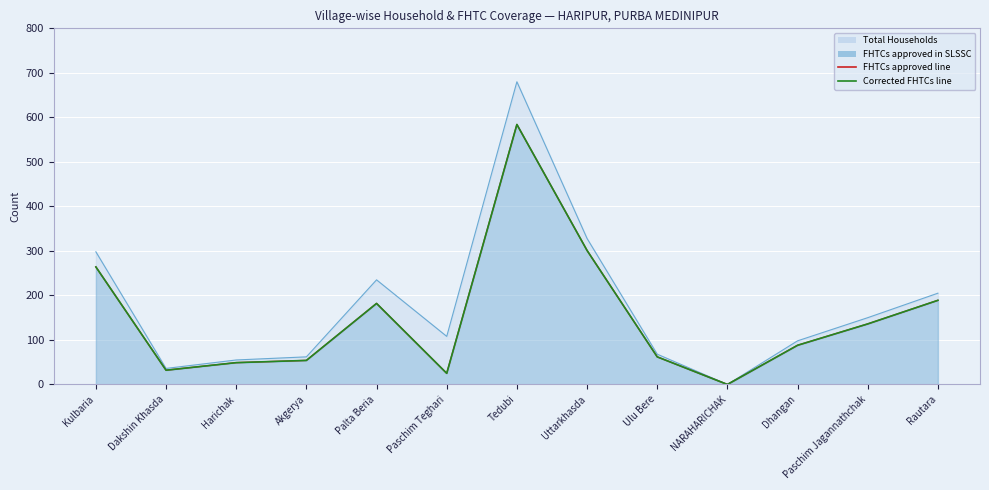

At which category does the chart reach its minimum across all series?

NARAHARICHAK